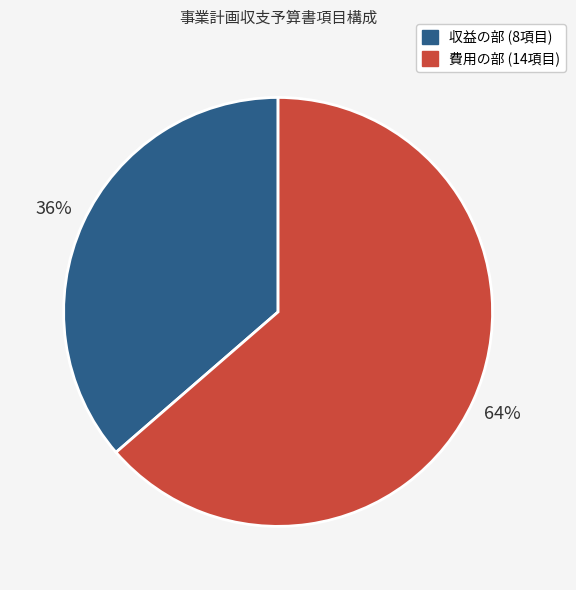

What is the smallest slice in the pie chart?

収益の部 (8項目)